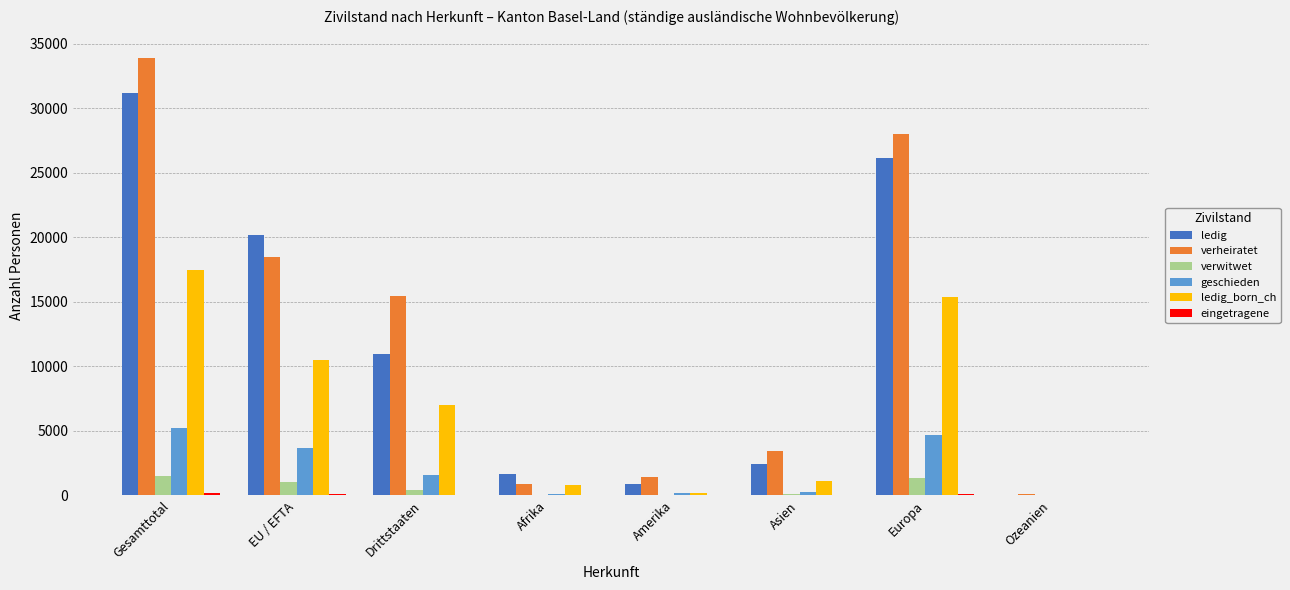

At which category is the sum across all series the highest?

Gesamttotal